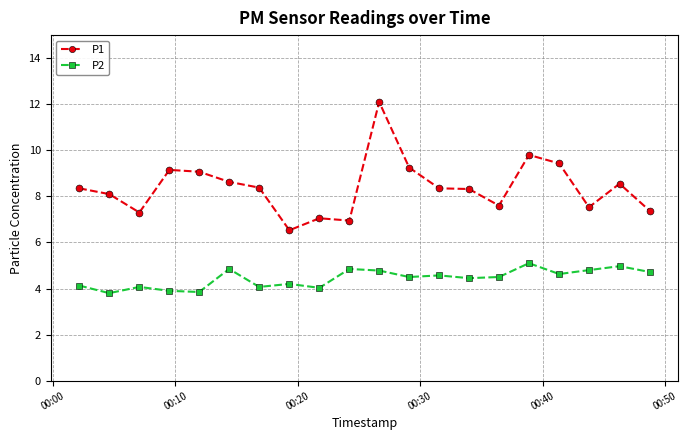

Which series has the widest spread of values?

P1